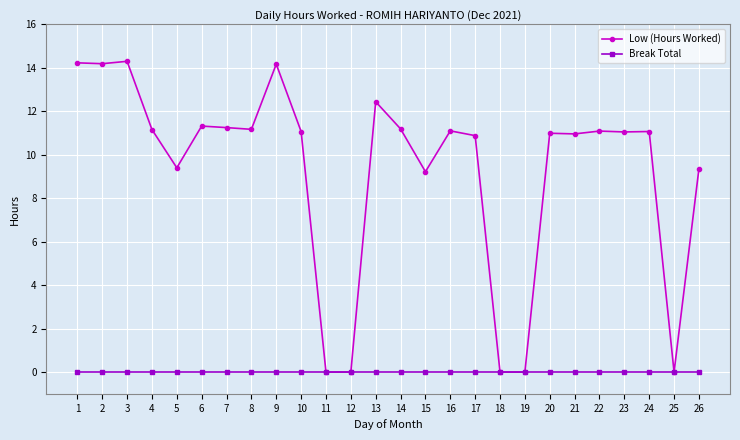

The Low (Hours Worked) series shows 14.2 at 9. True or false?

True